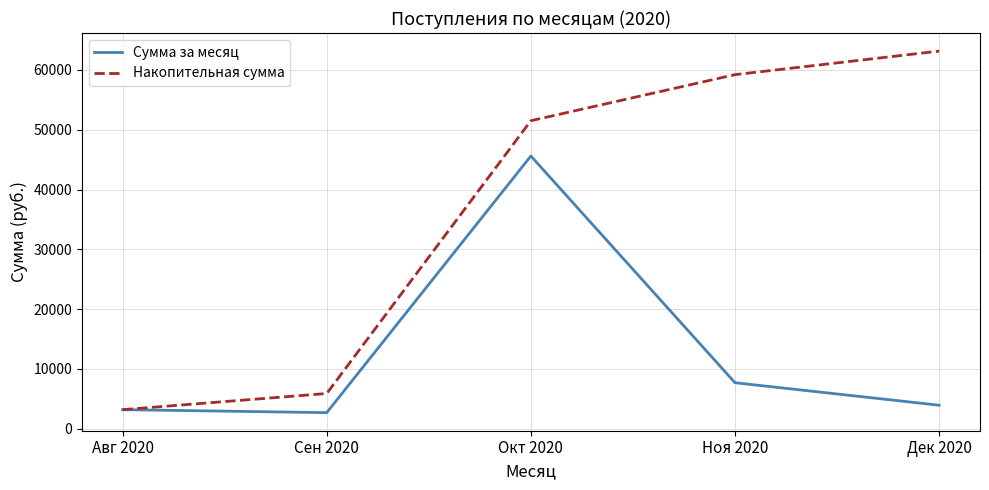

Rank the series at Окт 2020 from lowest to highest value.

Сумма за месяц, Накопительная сумма